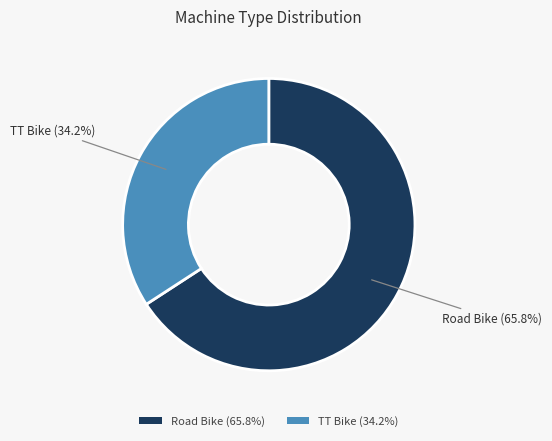

To the nearest percent, what portion does TT Bike represent?

34%